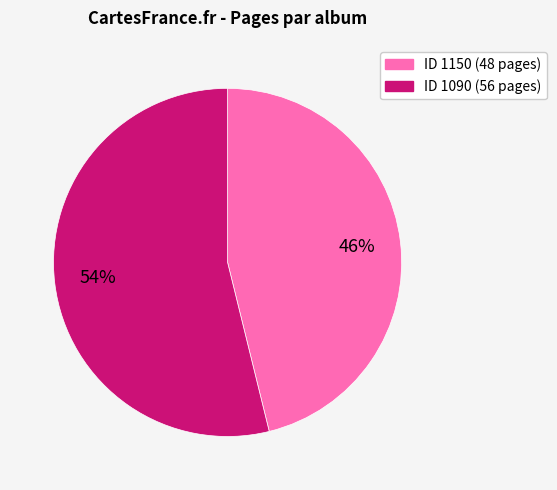

To the nearest percent, what is the difference between the largest and smallest slice percentages?

8%